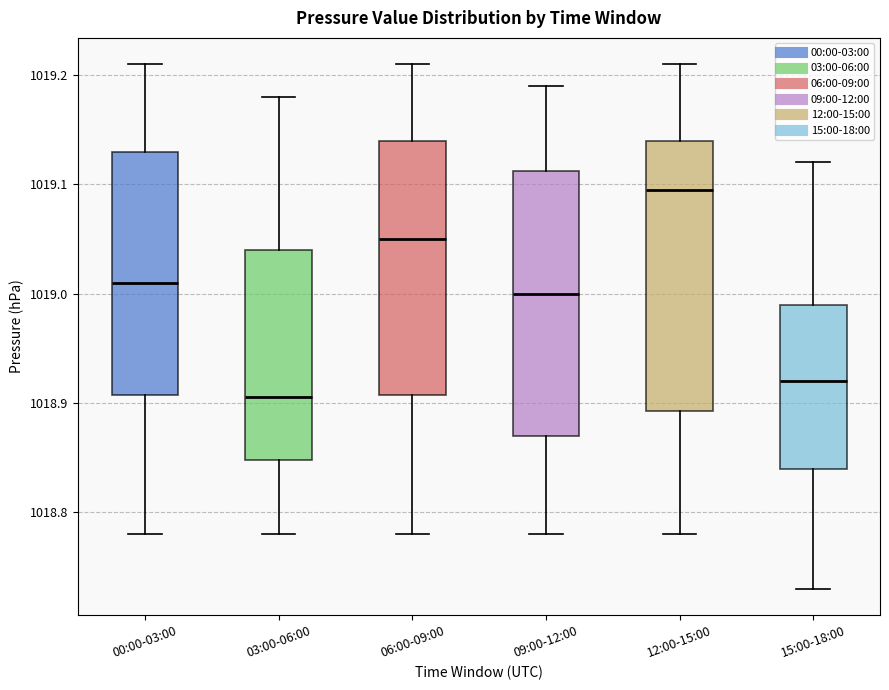

Which box has the lowest median line?

03:00-06:00